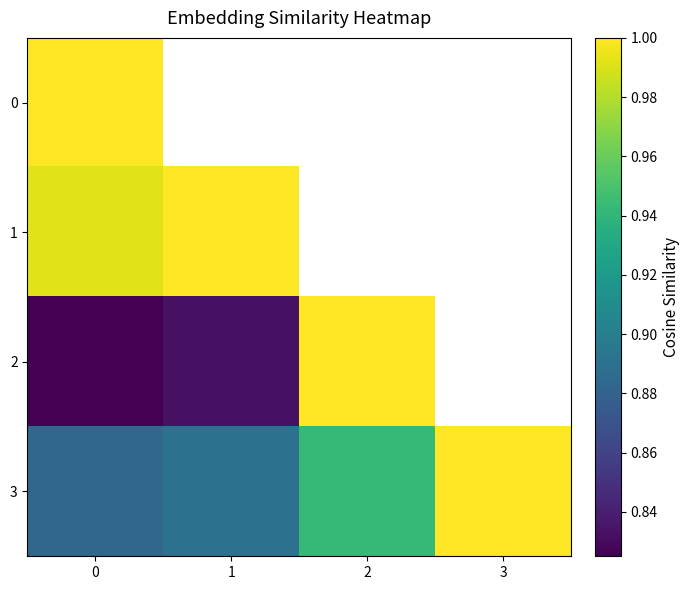

Which series has the largest range (max minus min)?

2